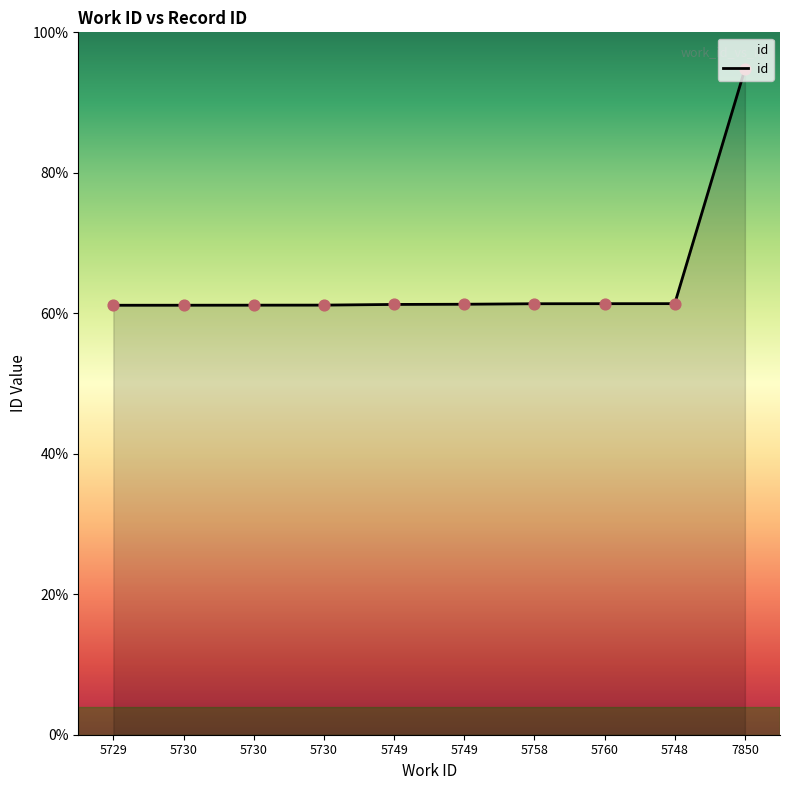

What is the change in value from 5749 to 7850?

+8367